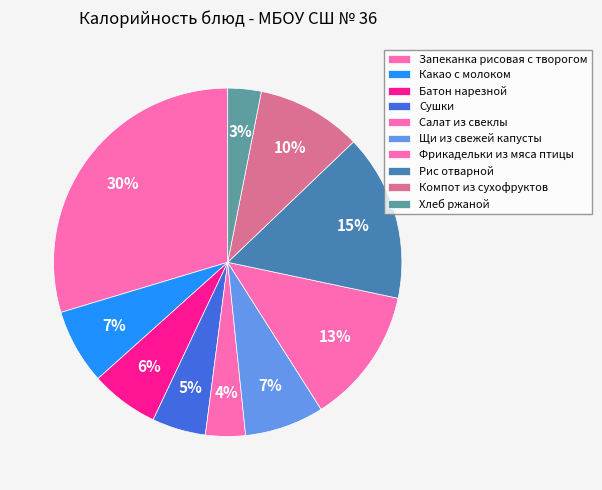

How many slices are in this pie chart?

10